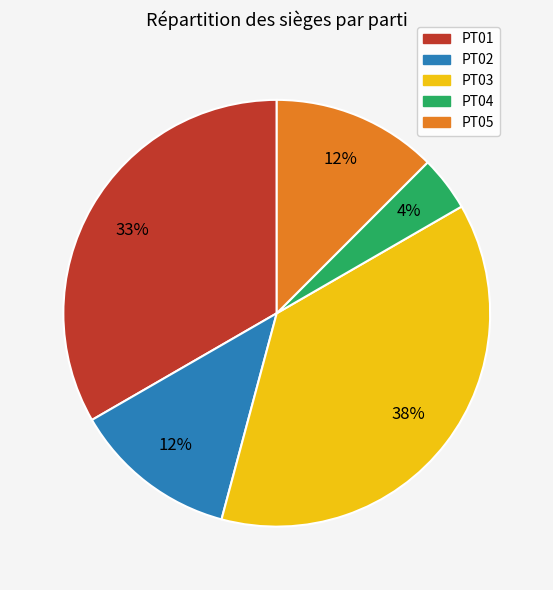

To the nearest percent, what is the average slice percentage?

20%